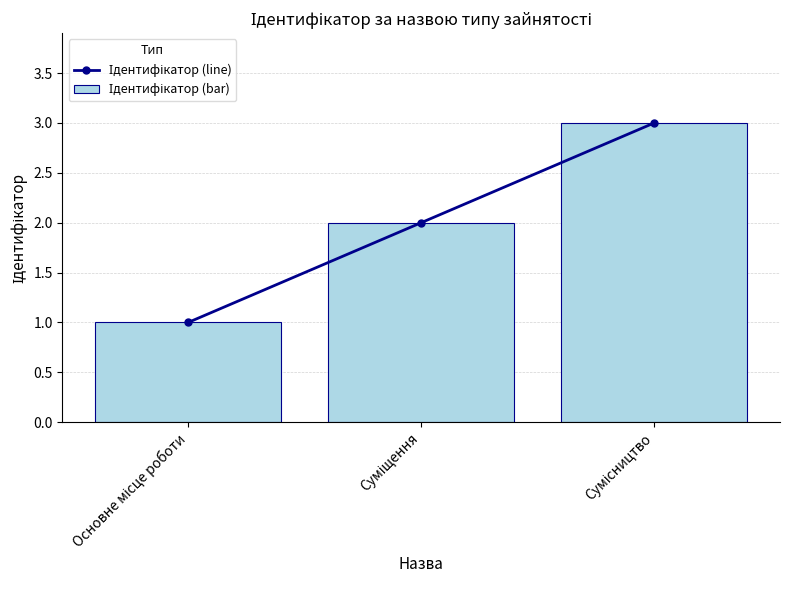

Rank the series by their maximum value, from highest to lowest.

Ідентифікатор (line), Ідентифікатор (bar)